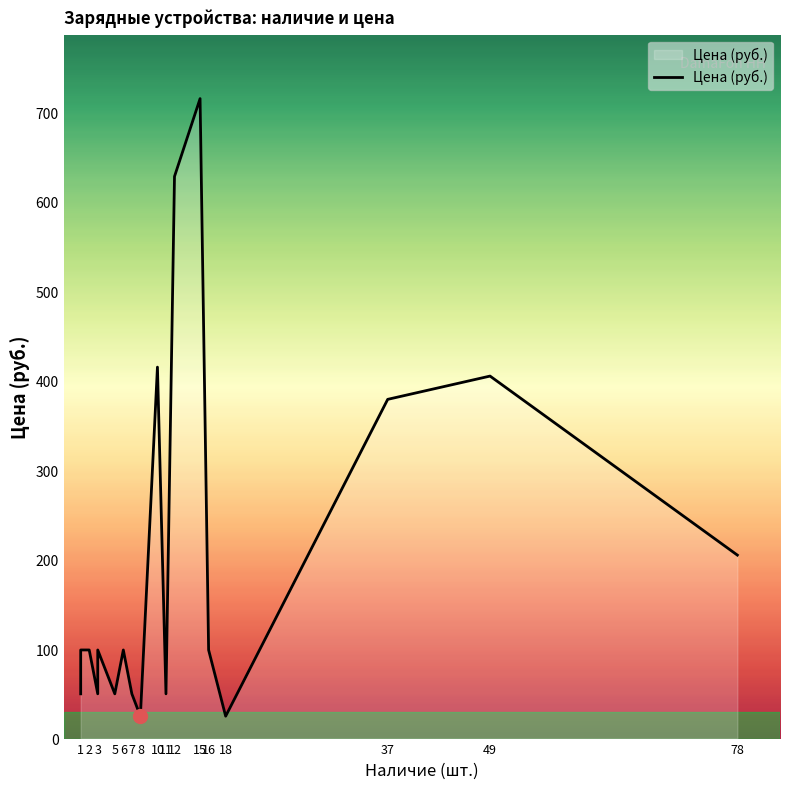

Is it true that the value at 14 is 56?

False